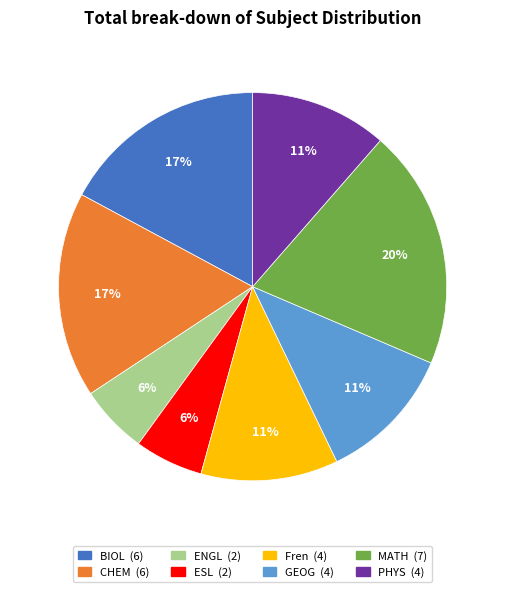

Between Fren and BIOL, which is larger?

BIOL